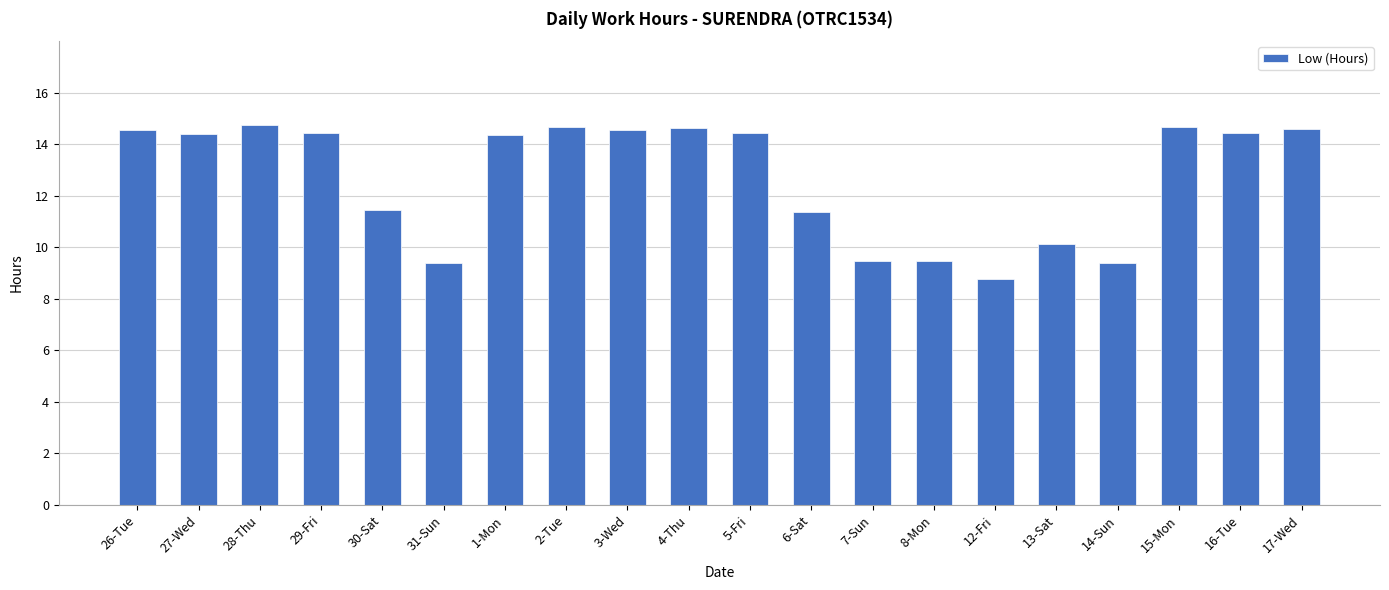

What is the label of the 2nd bar from the left?

27-Wed